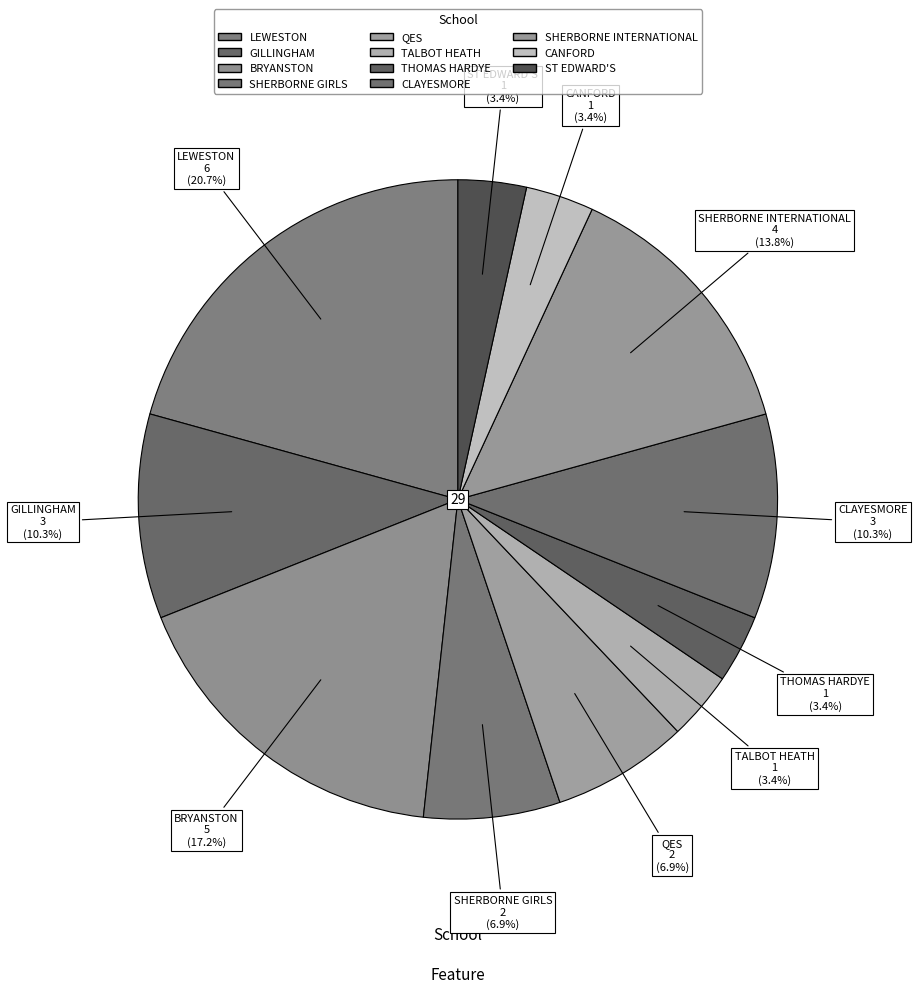

Is it true that GILLINGHAM is 5% of the pie?

False